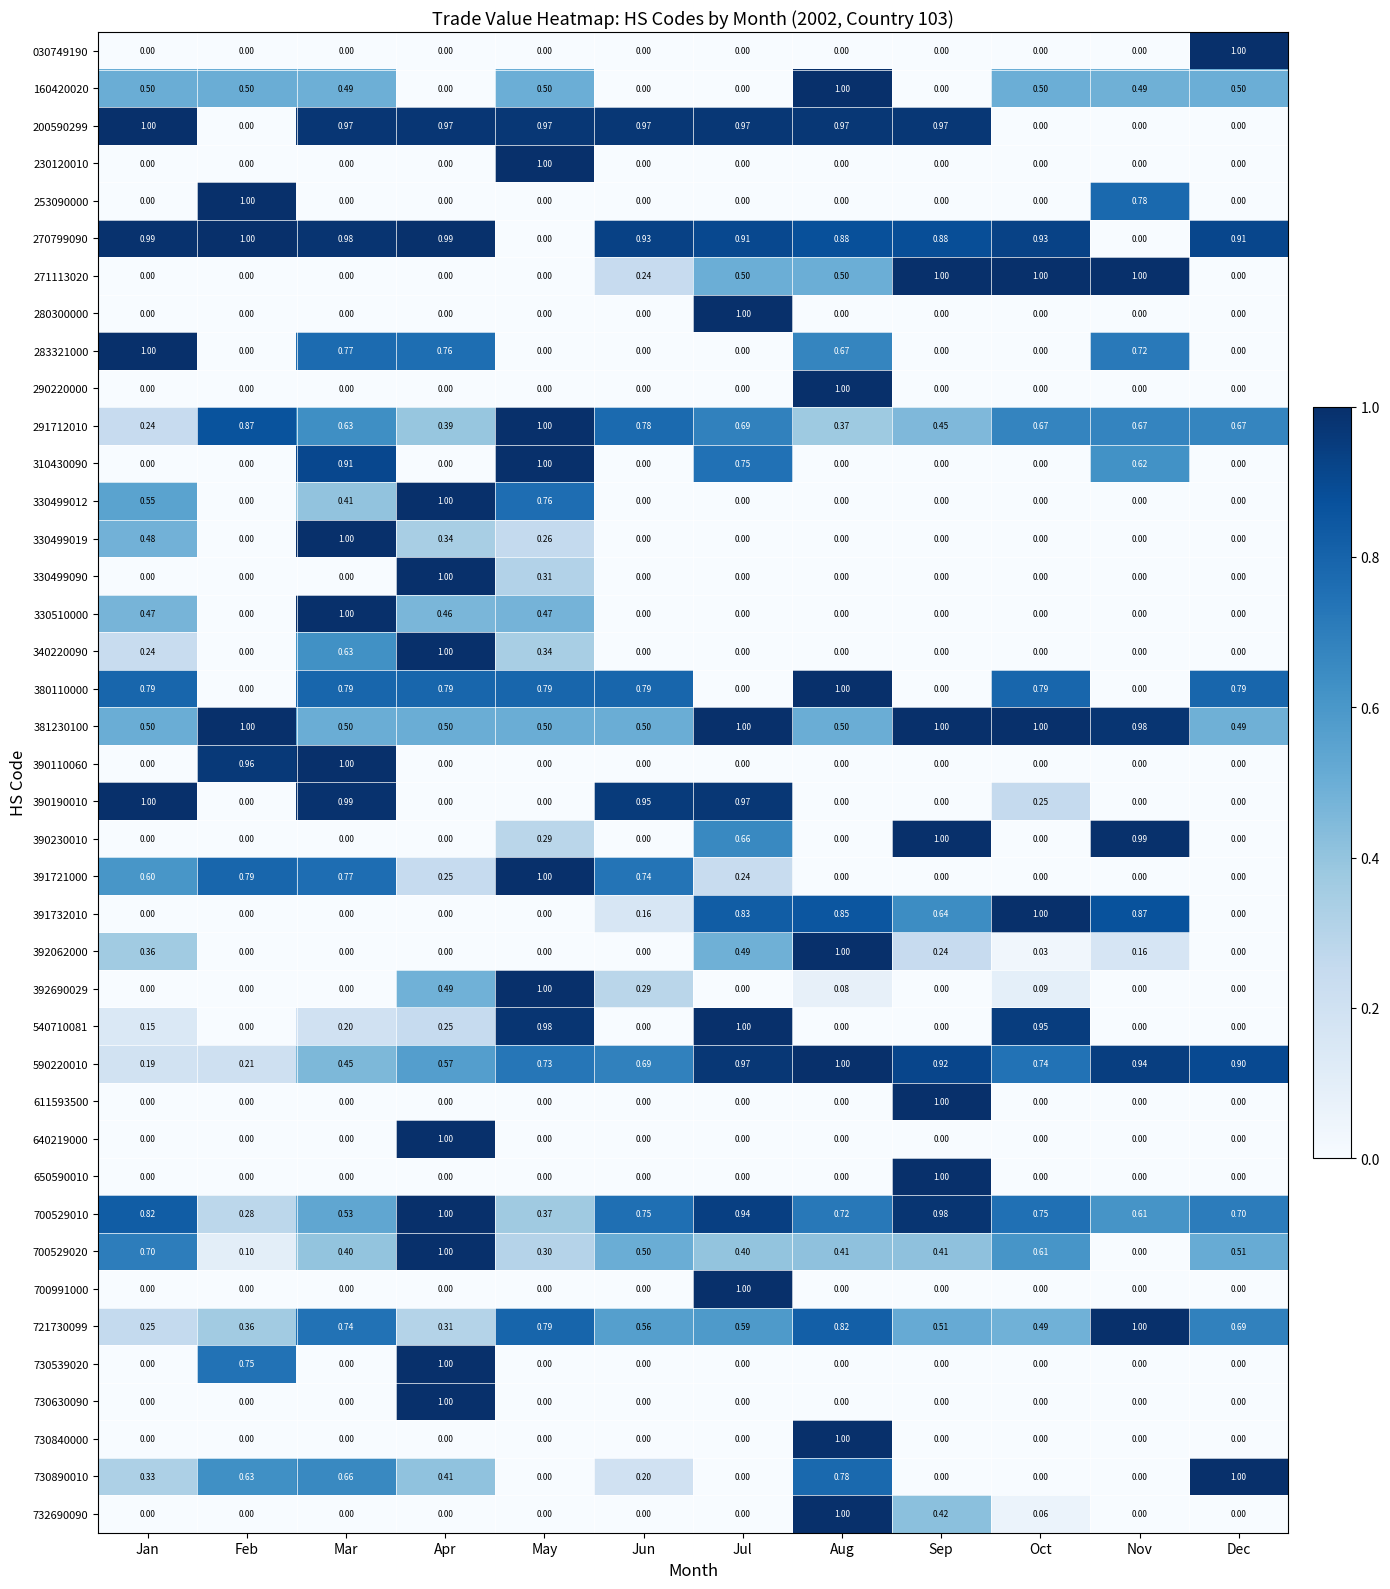

At which label does 730539020 reach its peak?

Apr